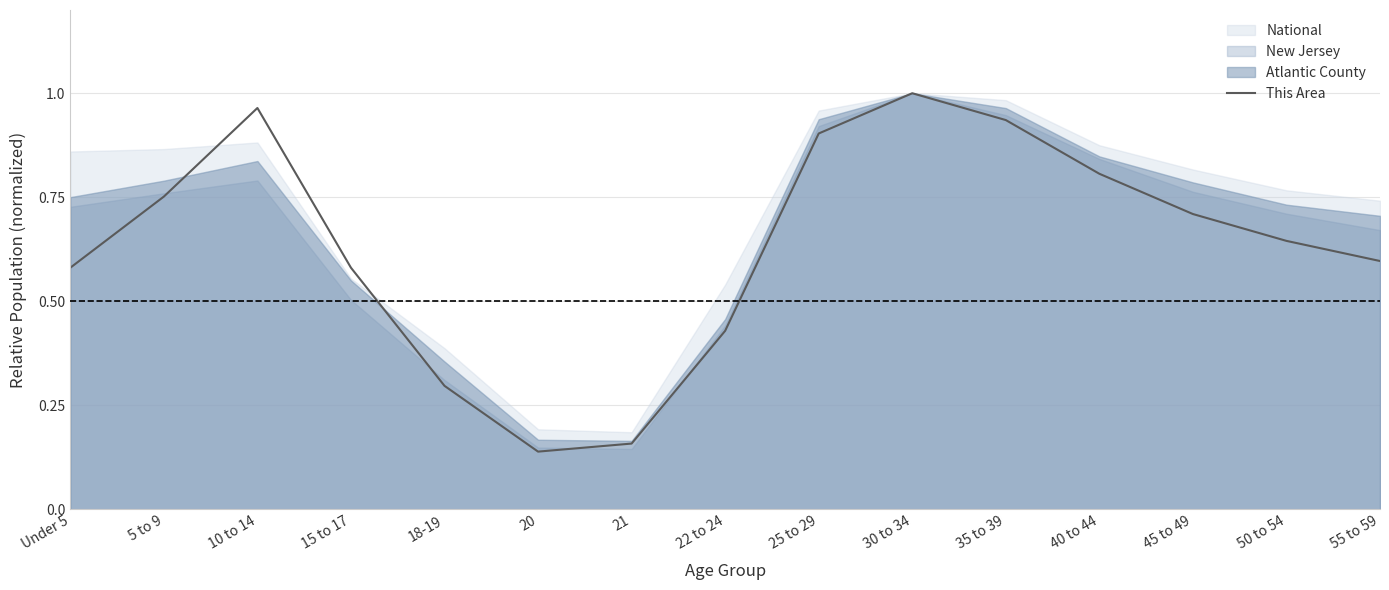

Which has a higher value, 55 to 59 or 20?

55 to 59